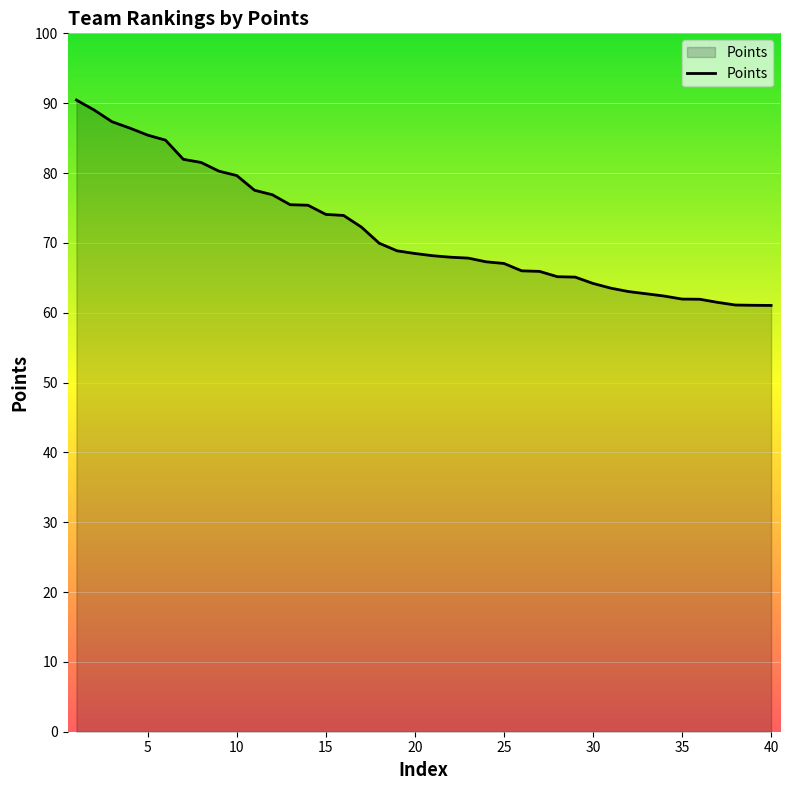

What is the minimum value shown in the chart?

61.0